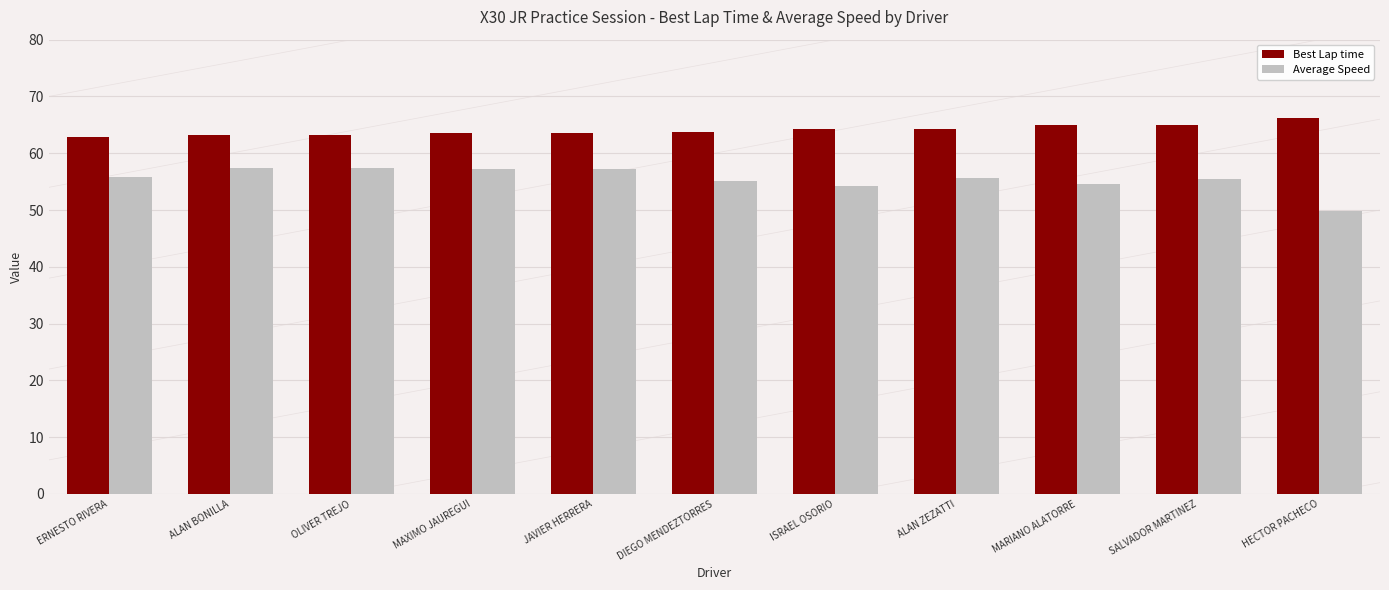

What value does the Best Lap time series have at ALAN ZEZATTI?

64.4